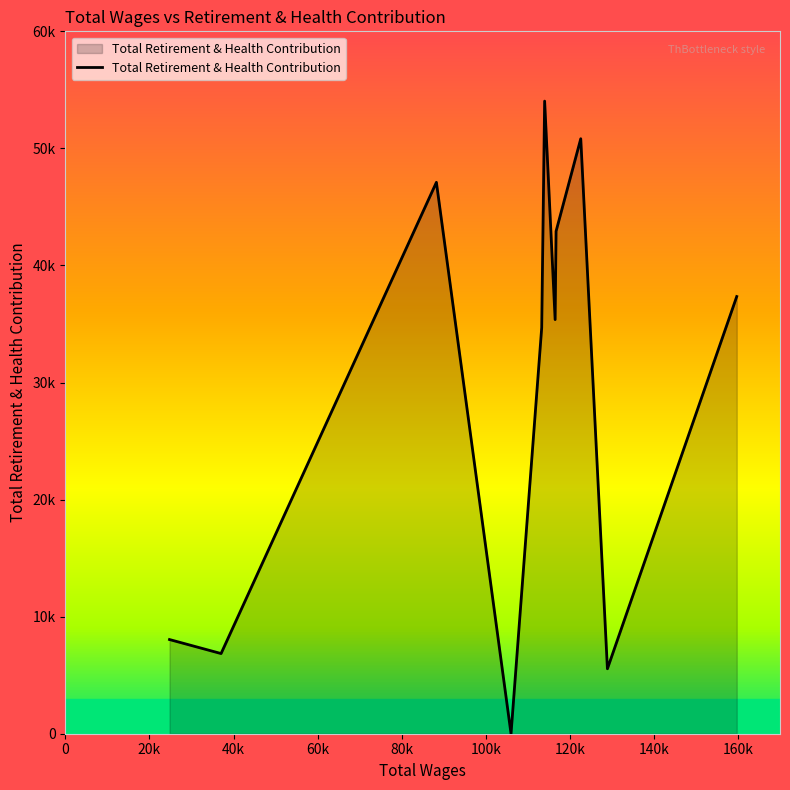

Does the chart display data point markers on the line(s)?

No